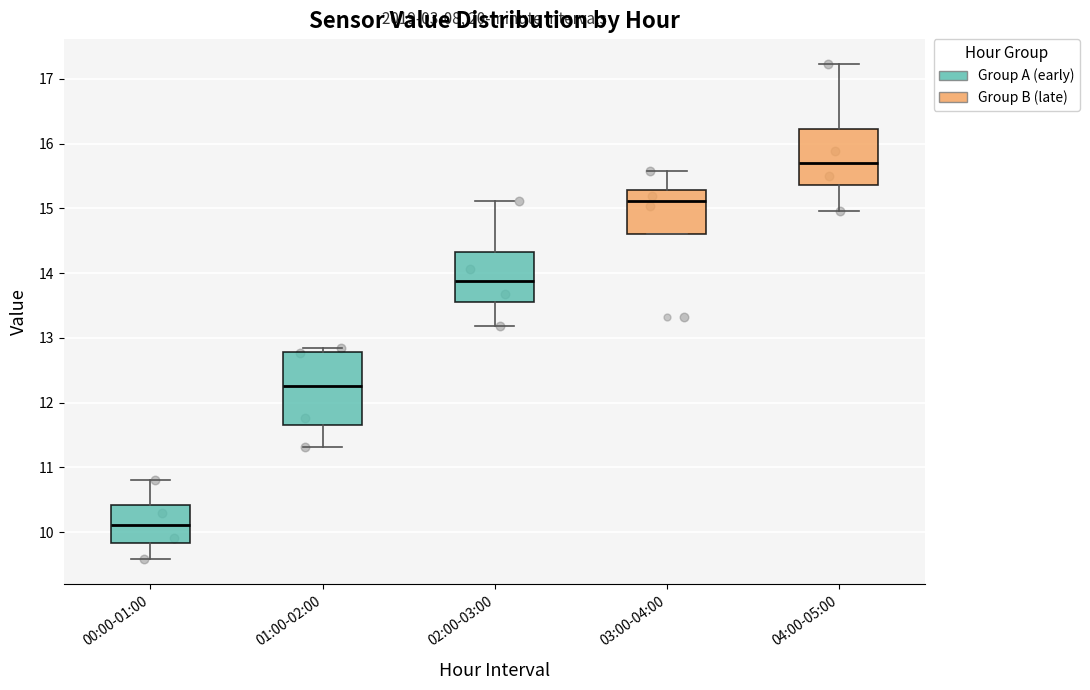

Where is the upper edge of the box for 00:00-01:00 on the y-axis? The values are not printed on the chart, so give them approximately, as read against the axis.

10.4